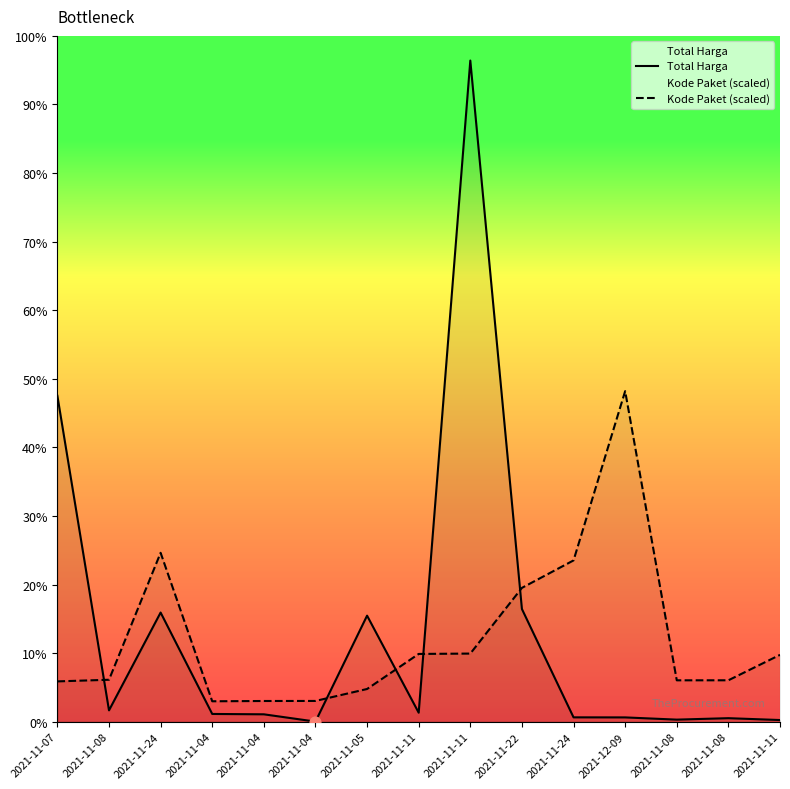

Which series has the largest total across all categories?

Total Harga